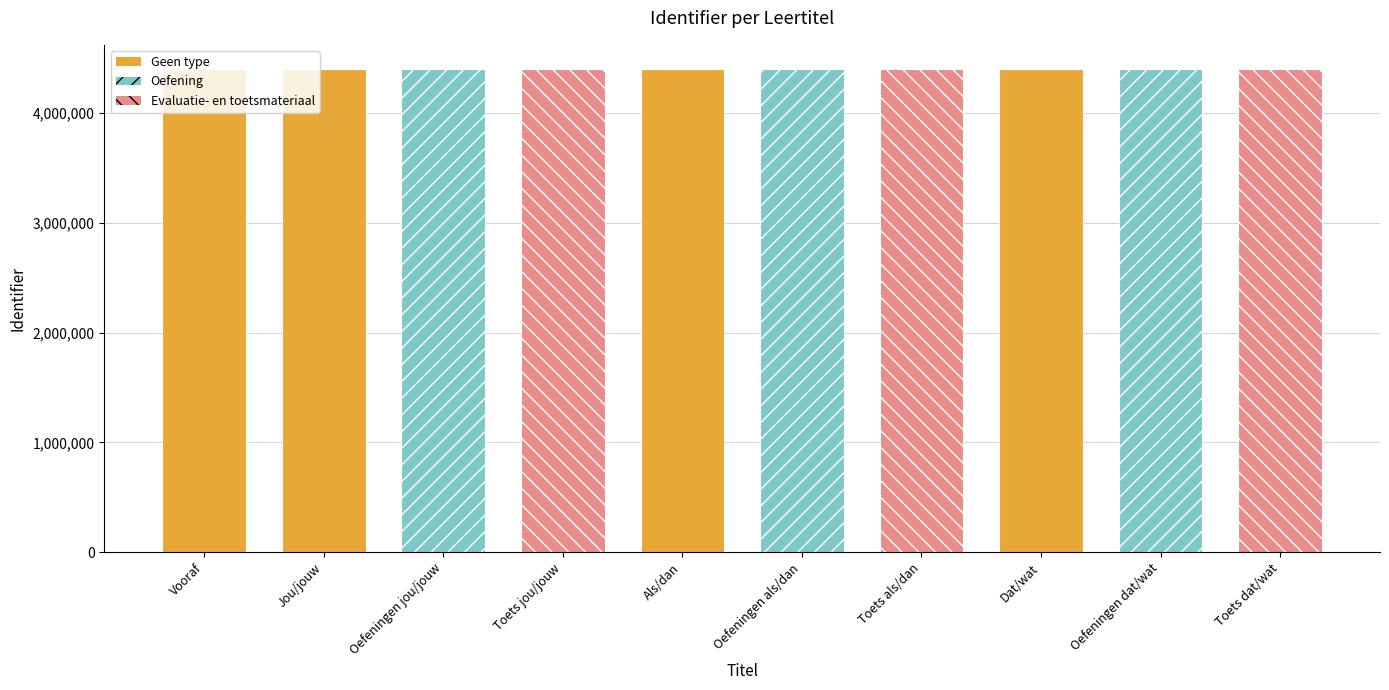

What is the label of the 4th bar from the left?

Toets jou/jouw